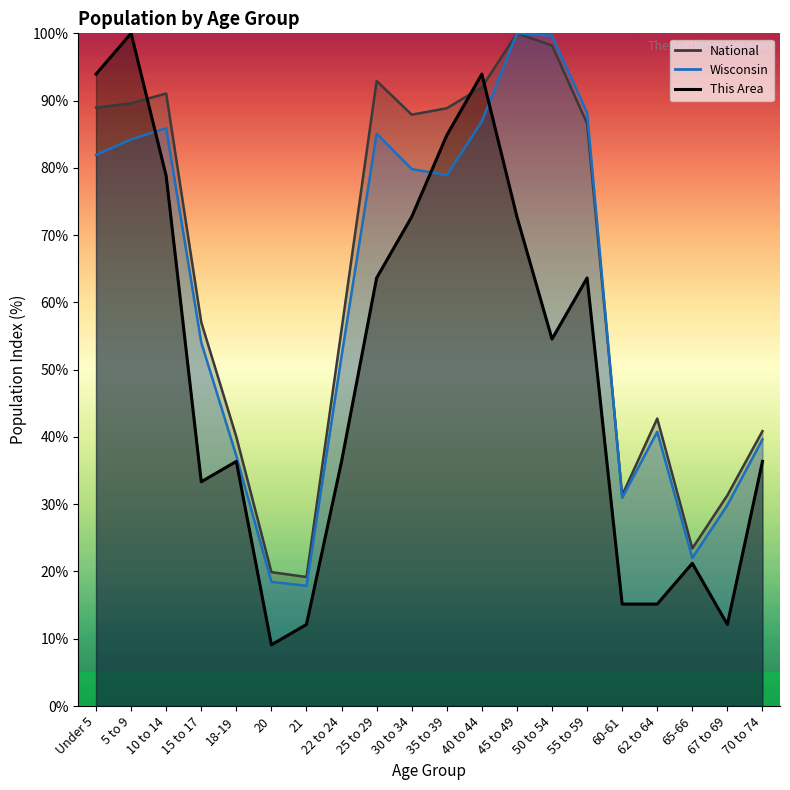

The This Area series shows 8.7 at 70 to 74. True or false?

False